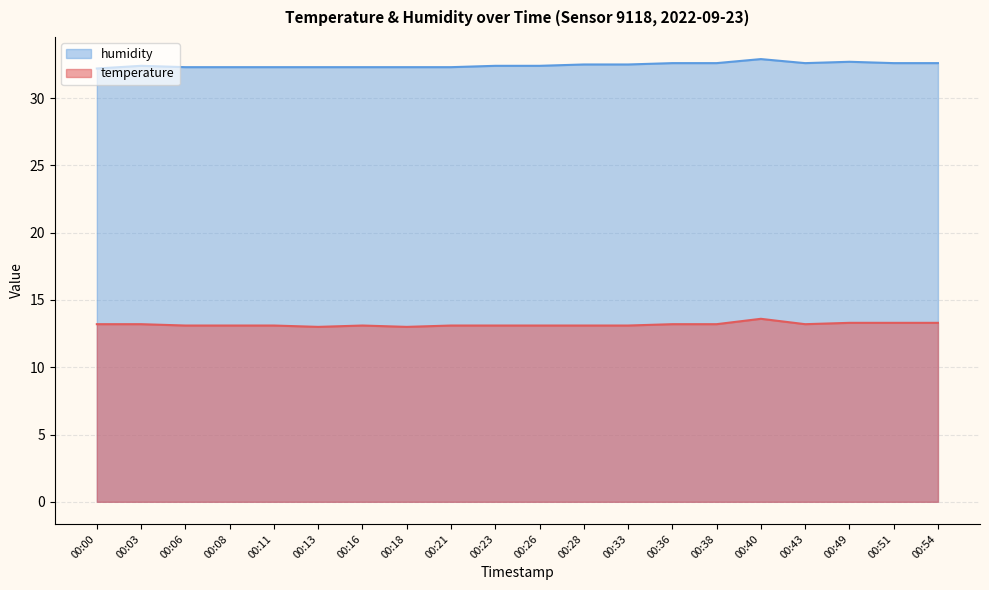

List the labels in order of humidity value, smallest first.

00:00, 00:06, 00:08, 00:11, 00:13, 00:16, 00:18, 00:21, 00:03, 00:23, 00:26, 00:28, 00:33, 00:36, 00:38, 00:43, 00:51, 00:54, 00:49, 00:40